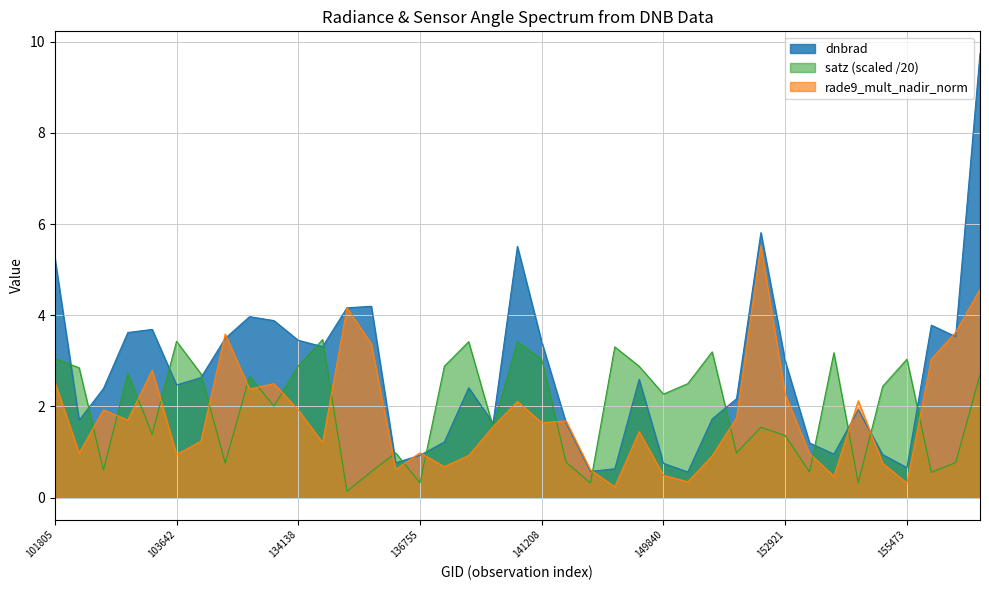

Reading left to right, list all the values displayed in this chart.

dnbrad: 101805=5.3	101917=1.7	102179=2.4	102550=3.6	103396=3.7	103642=2.5	104471=2.6	132847=3.5	133209=4.0	133404=3.9	134138=3.4	134492=3.3	134687=4.2	135611=4.2	136561=0.8	136755=0.9	137142=1.2	137916=2.4	140059=1.6	141015=5.5	141208=3.4	141975=1.6	149262=0.6	149468=0.6	149654=2.6	149840=0.8	150777=0.6	151811=1.7	152004=2.2	152366=5.8	152921=3.0	153943=1.2	154332=1.0	154533=1.9	155113=0.9	155473=0.7	156413=3.8	156955=3.5	157135=9.7
satz: 101805=3.1	101917=2.8	102179=0.6	102550=2.7	103396=1.4	103642=3.4	104471=2.7	132847=0.8	133209=2.7	133404=2.0	134138=2.9	134492=3.5	134687=0.1	135611=0.6	136561=1.0	136755=0.3	137142=2.9	137916=3.4	140059=1.5	141015=3.4	141208=3.0	141975=0.8	149262=0.3	149468=3.3	149654=2.9	149840=2.3	150777=2.5	151811=3.2	152004=1.0	152366=1.5	152921=1.4	153943=0.6	154332=3.2	154533=0.3	155113=2.4	155473=3.0	156413=0.6	156955=0.8	157135=2.7
rade9_mult_nadir_norm: 101805=2.5	101917=1.0	102179=1.9	102550=1.7	103396=2.8	103642=0.9	104471=1.2	132847=3.6	133209=2.4	133404=2.5	134138=1.9	134492=1.2	134687=4.2	135611=3.4	136561=0.6	136755=1.0	137142=0.7	137916=0.9	140059=1.6	141015=2.1	141208=1.6	141975=1.7	149262=0.6	149468=0.2	149654=1.4	149840=0.5	150777=0.3	151811=0.9	152004=1.7	152366=5.5	152921=2.3	153943=1.0	154332=0.5	154533=2.1	155113=0.8	155473=0.3	156413=3.0	156955=3.6	157135=4.6